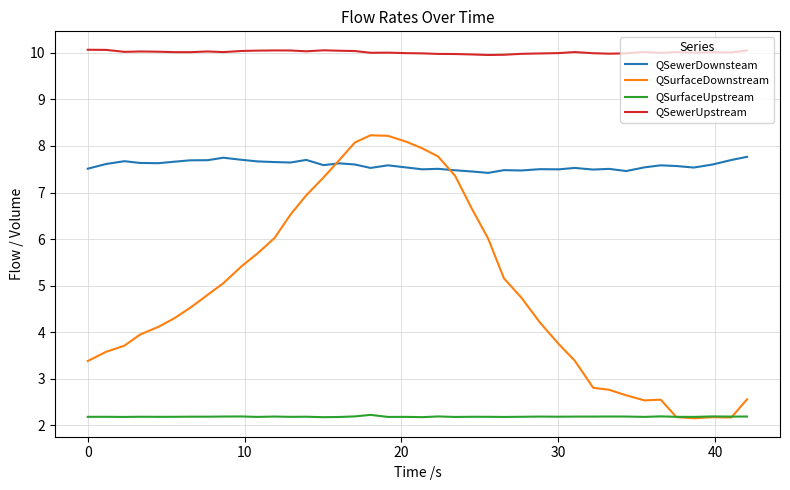

Which series has the largest range (max minus min)?

QSurfaceDownstream